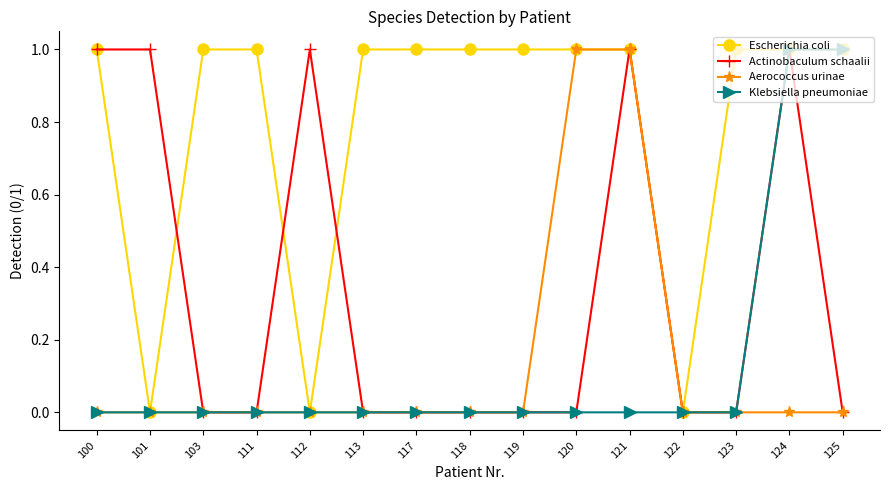

Is the value of Klebsiella pneumoniae at 121 greater than the value of Escherichia coli at 121?

No